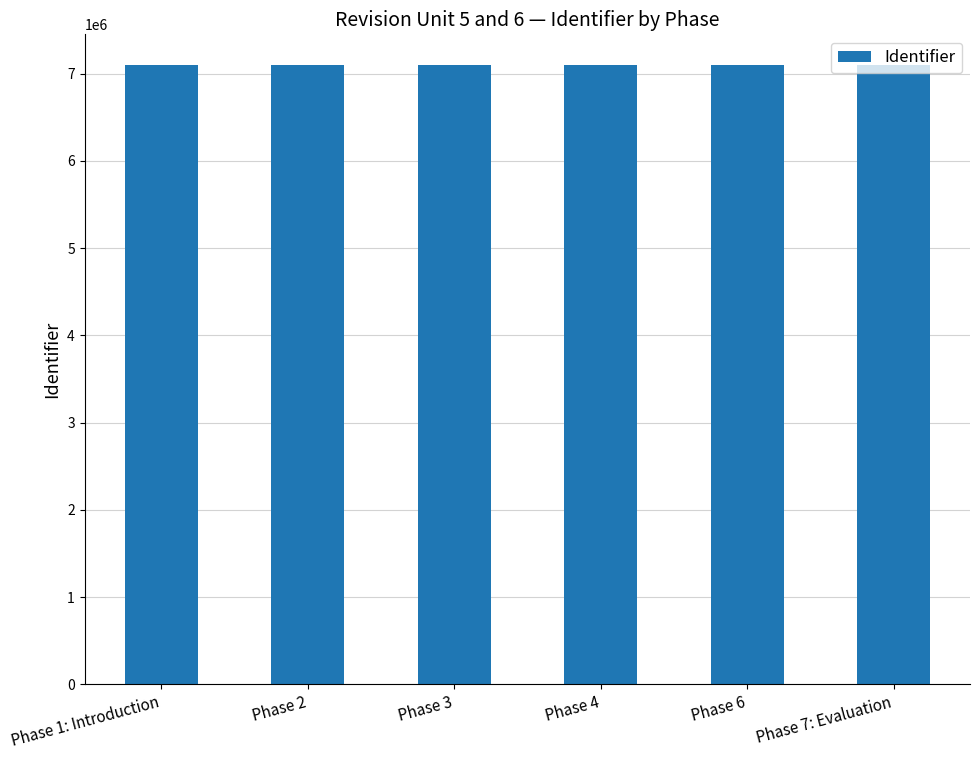

What is the label of the 5th bar from the right?

Phase 2